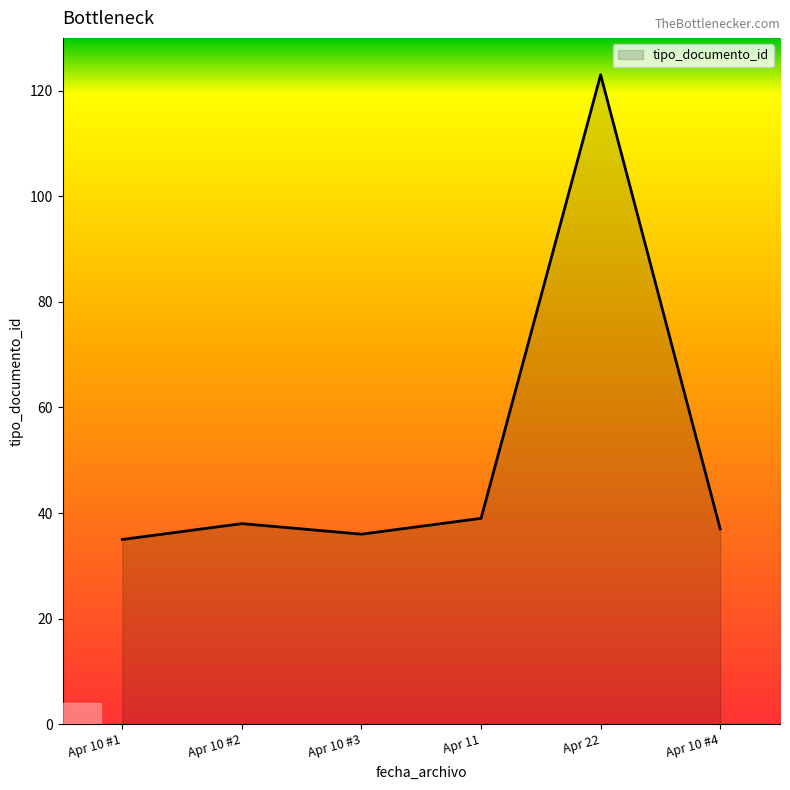

What is the change in value from Apr 10 #1 to Apr 10 #2?

+3